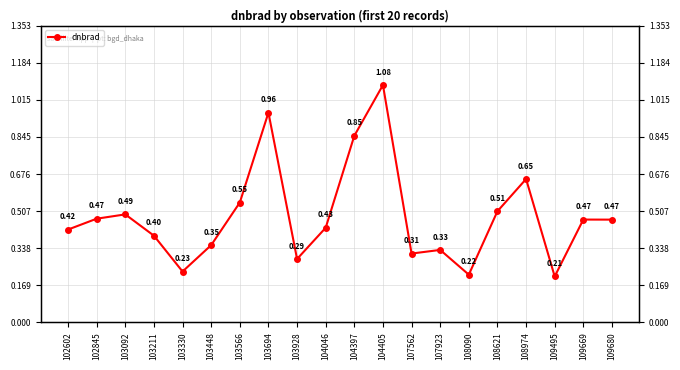

Rank the categories by value from lowest to highest.

109495, 108090, 103330, 103928, 107562, 107923, 103448, 103211, 102602, 104046, 109680, 109669, 102845, 103092, 108621, 103566, 108974, 104397, 103694, 104405